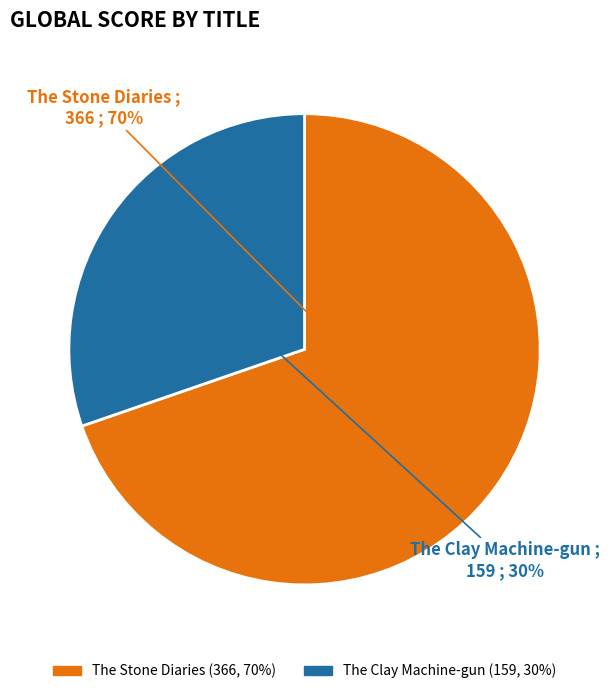

Rank the categories by value from highest to lowest.

The Stone Diaries, The Clay Machine-gun